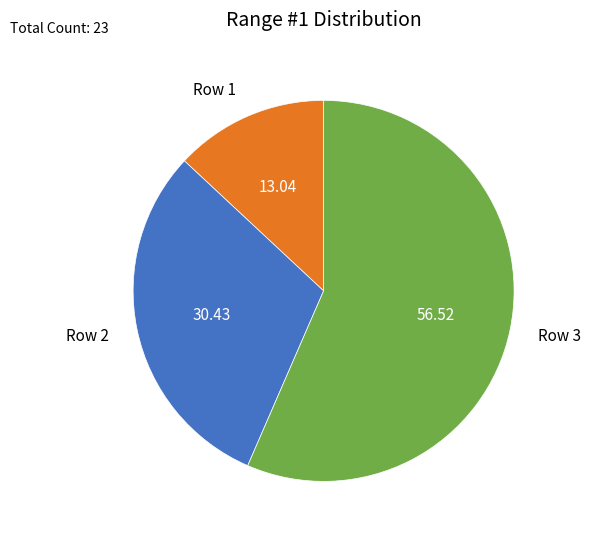

How many segments does this pie chart have?

3